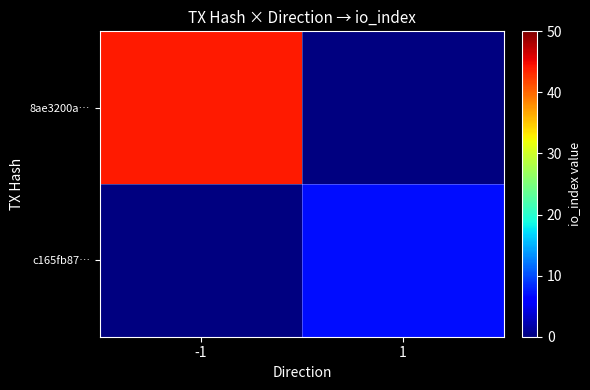

Is the value of c165fb87… at -1 greater than the value of 8ae3200a… at 1?

No